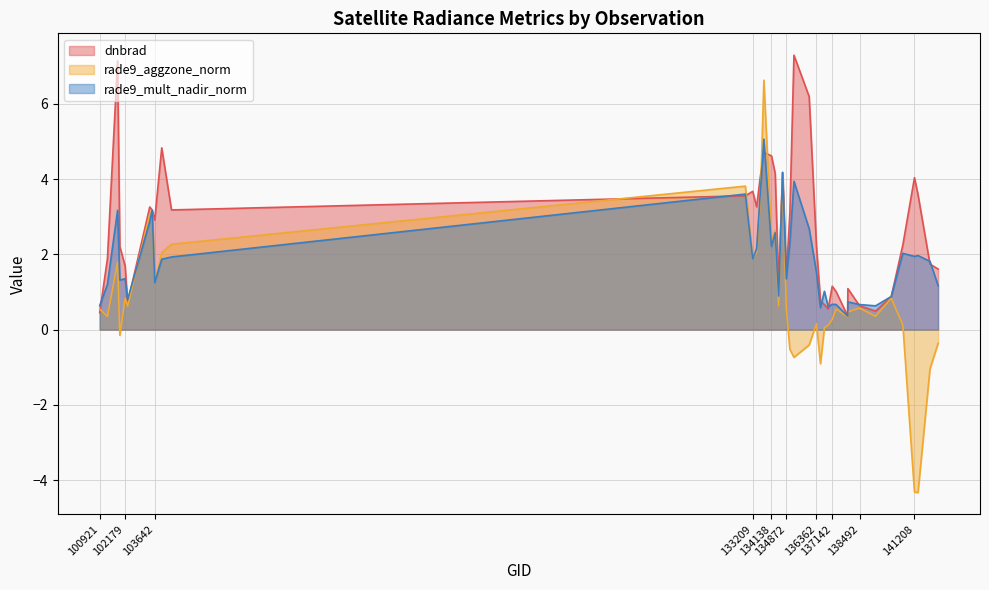

The dnbrad series shows 4.7 at 133762. True or false?

True